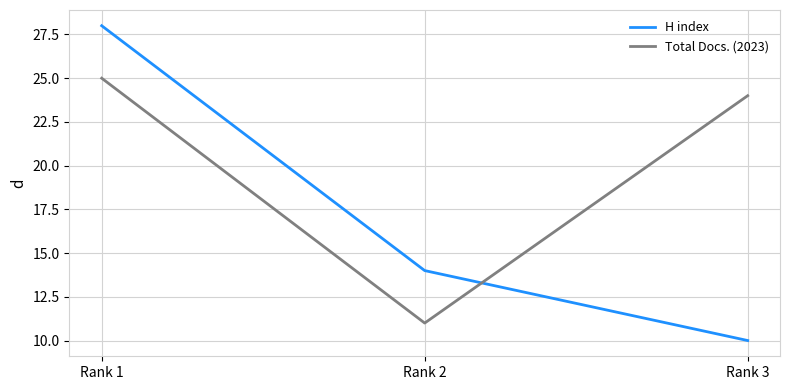

Which series has the widest spread of values?

H index